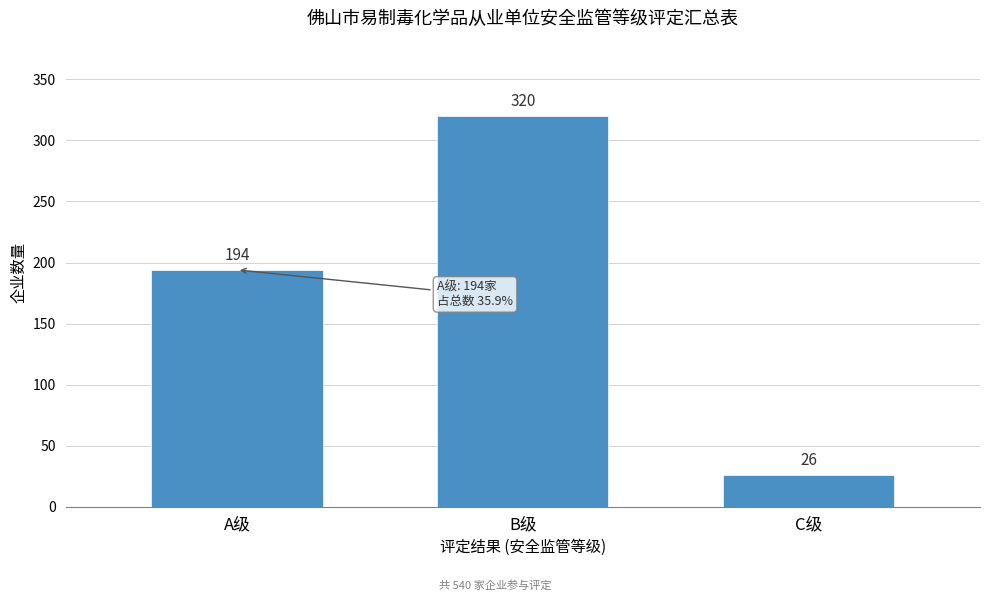

Reading right to left, extract all data points from this chart.

C级=26	B级=320	A级=194